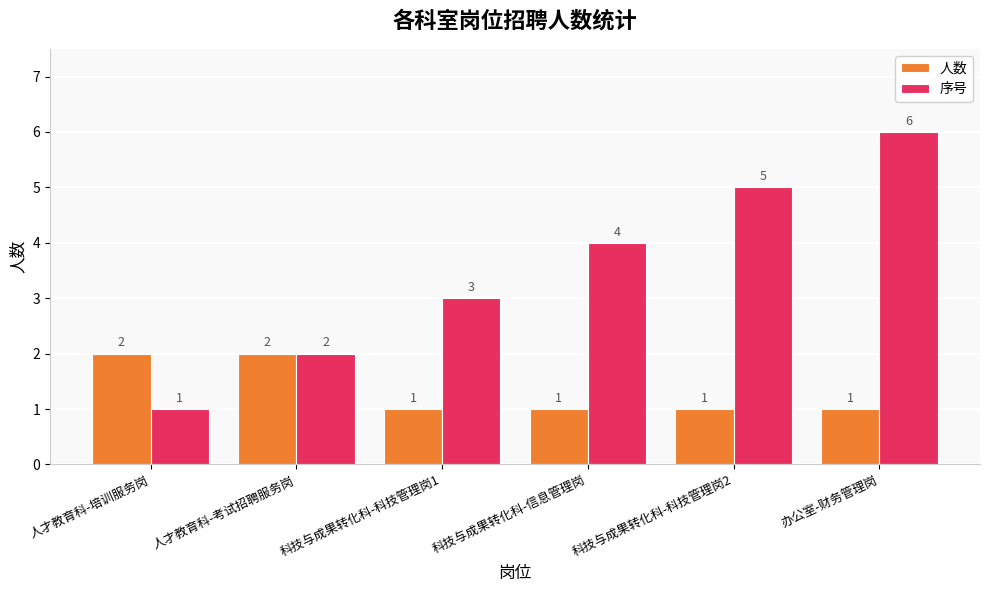

At which category is the sum across all series the highest?

办公室-财务管理岗